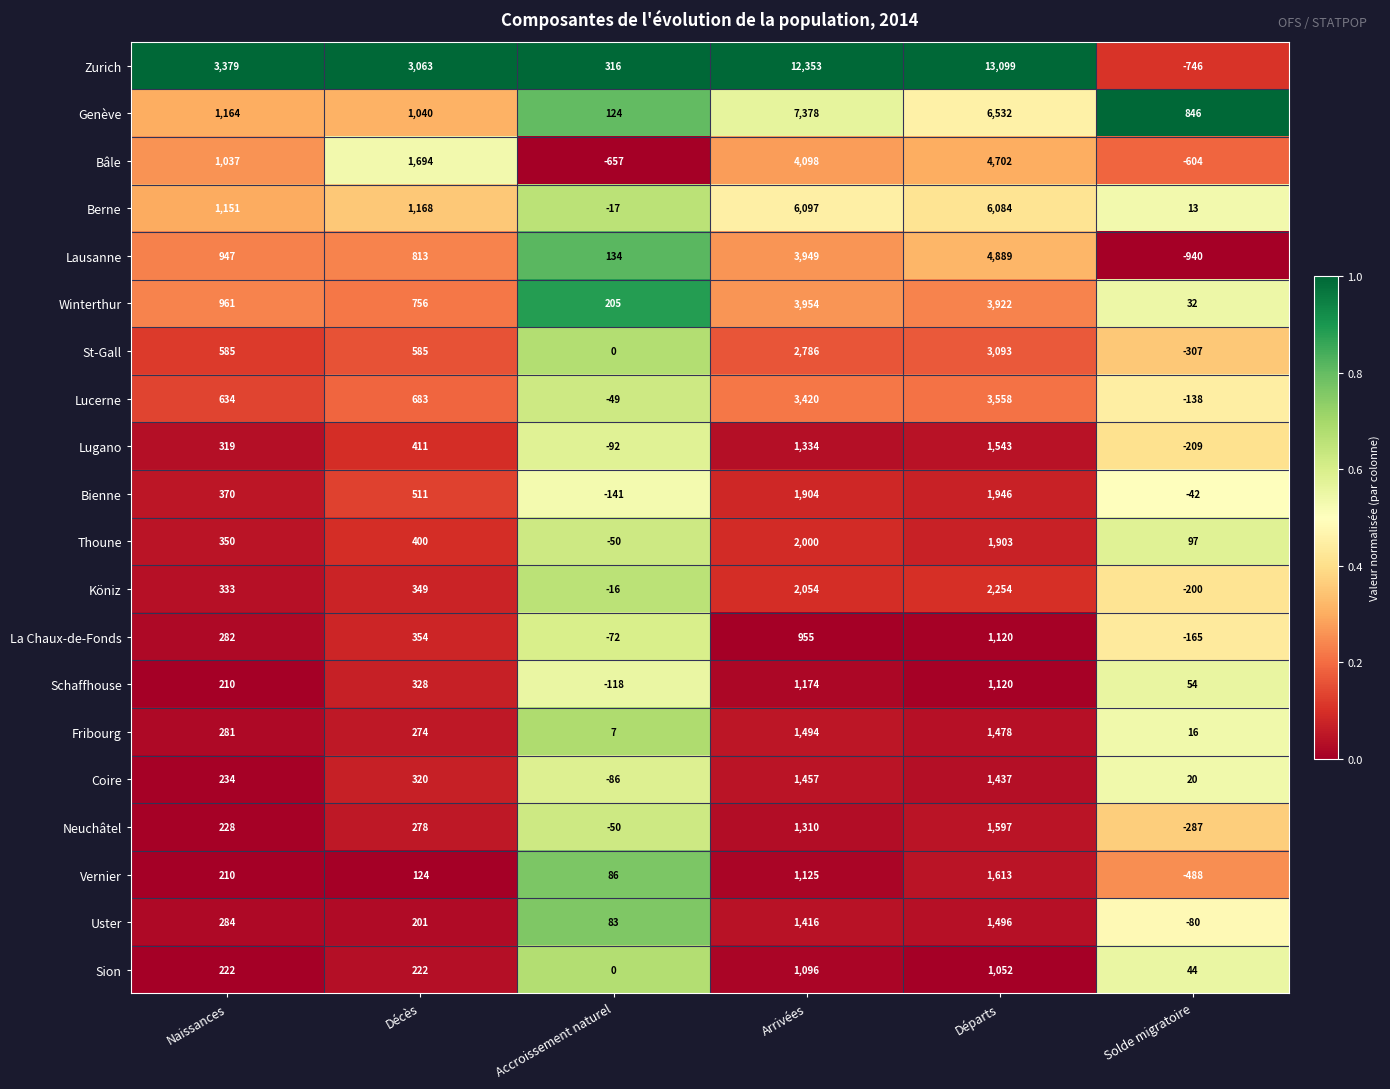

Which series has the widest spread of values?

Zurich